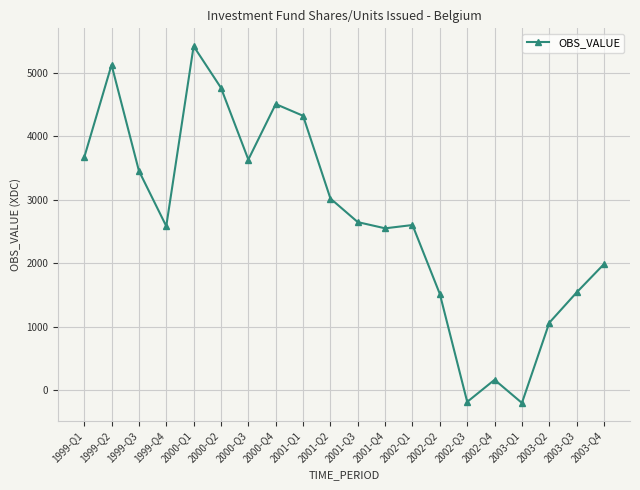

Where is the first local minimum?

1999-Q4